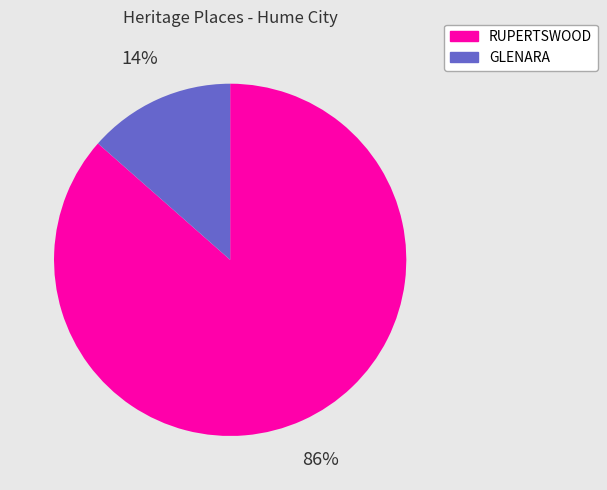

Which category has the smallest portion of the pie?

GLENARA